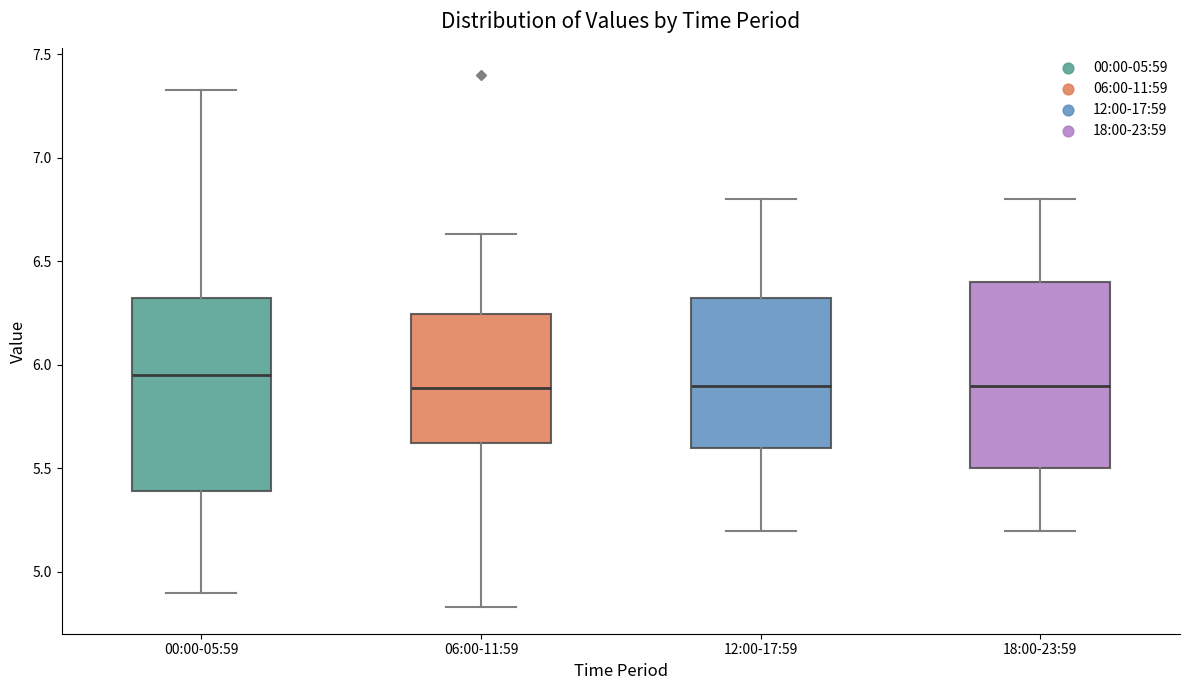

Where does the upper whisker of the box for 12:00-17:59 end on the y-axis? The values are not printed on the chart, so give them approximately, as read against the axis.

6.80